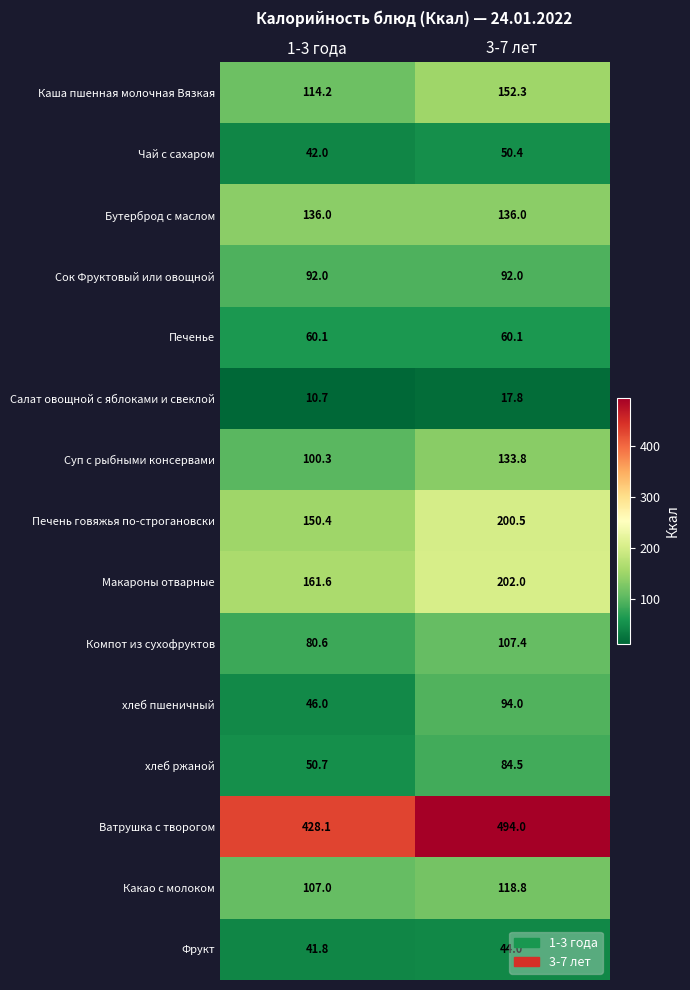

What is the total value across all series at 3-7 лет?

1987.6